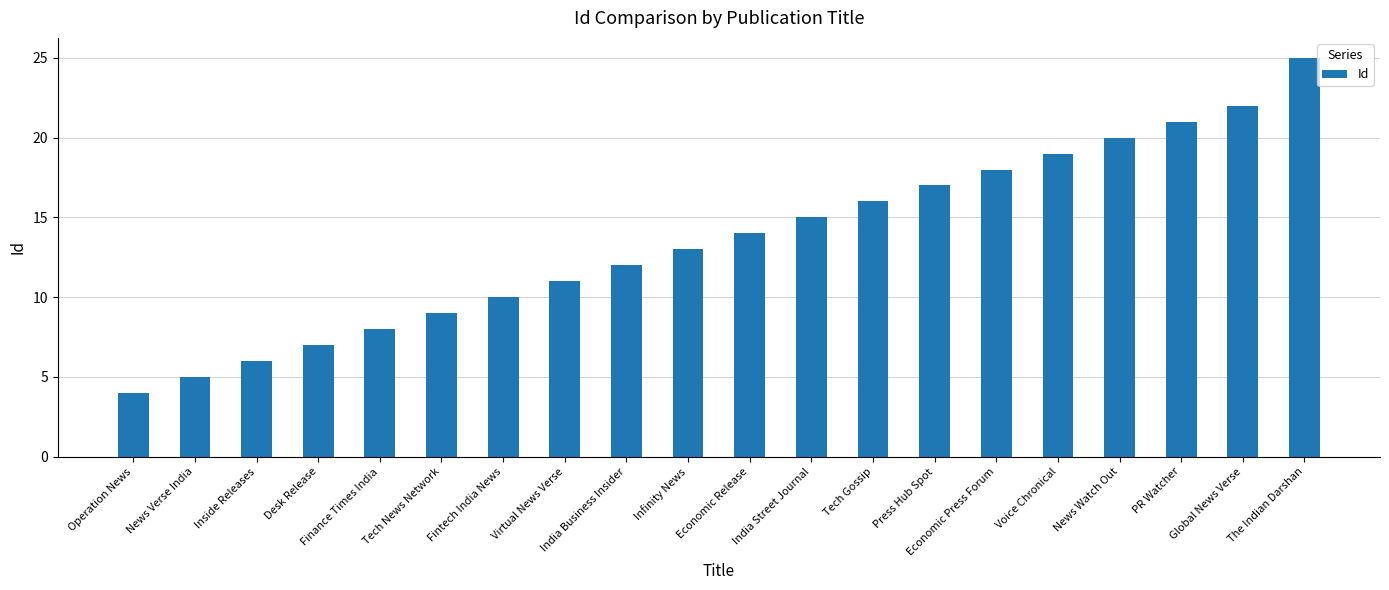

What is the greatest value displayed?

25